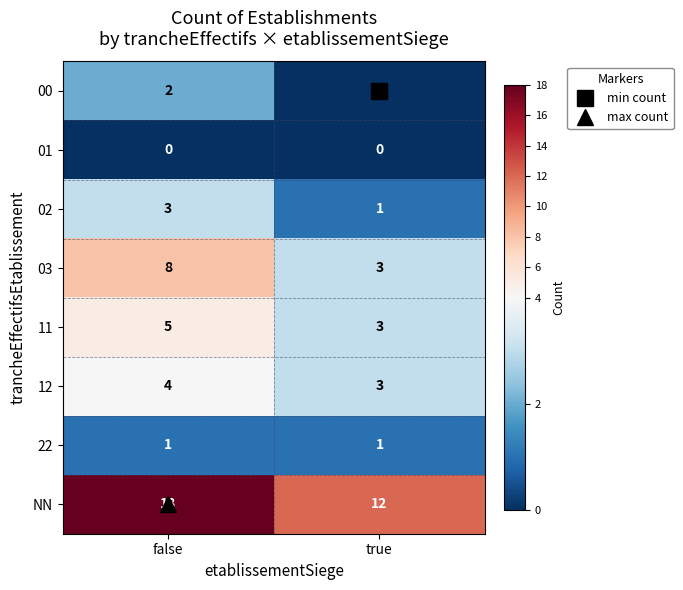

Is it true that 00 equals 2 at false?

True